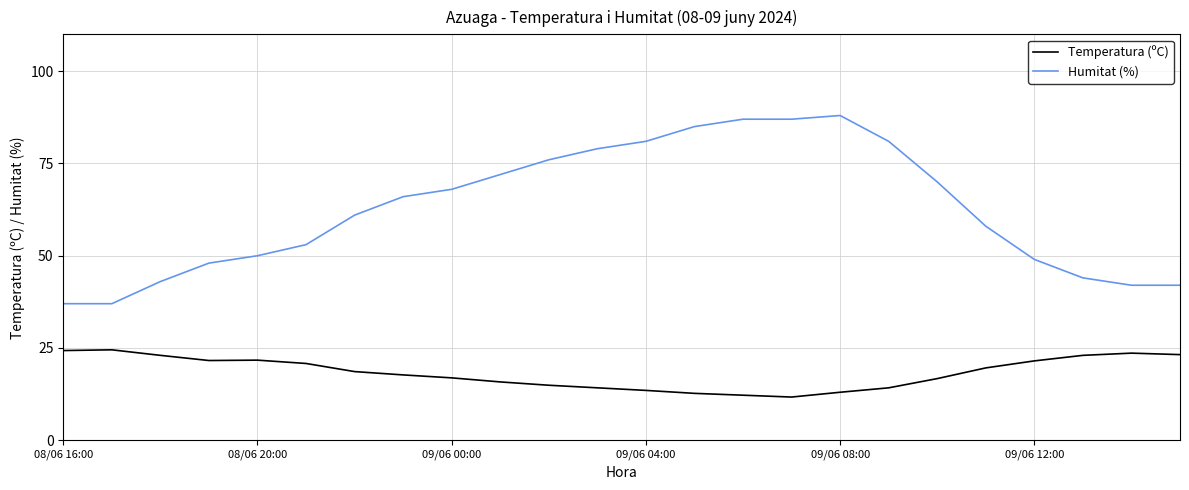

True or false: Temperatura (ºC) and Humitat (%) intersect in this chart.

False